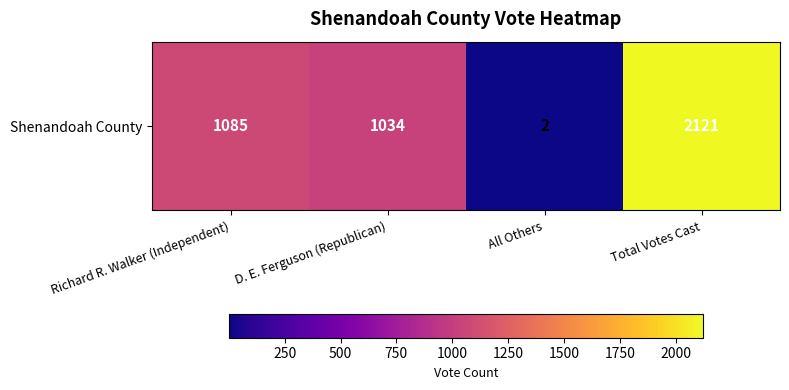

Which label corresponds to the smallest value in the chart?

All Others